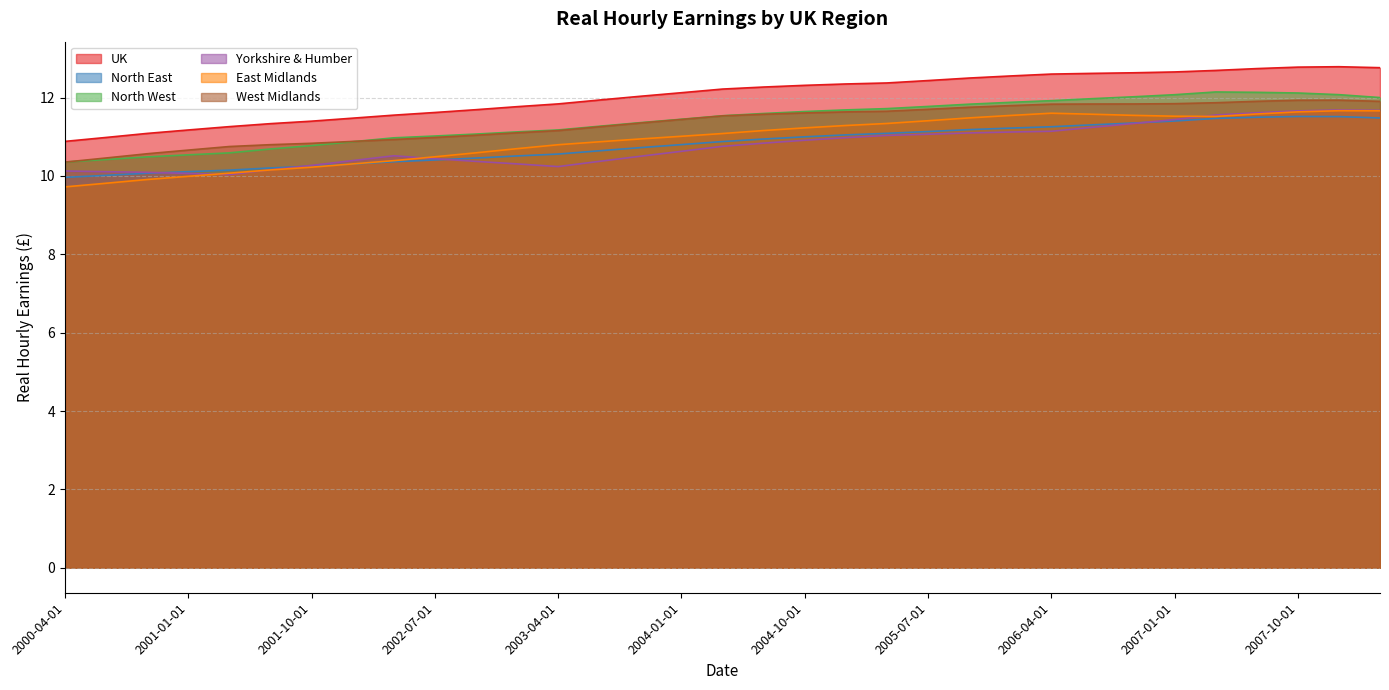

Which series has the widest spread of values?

East Midlands